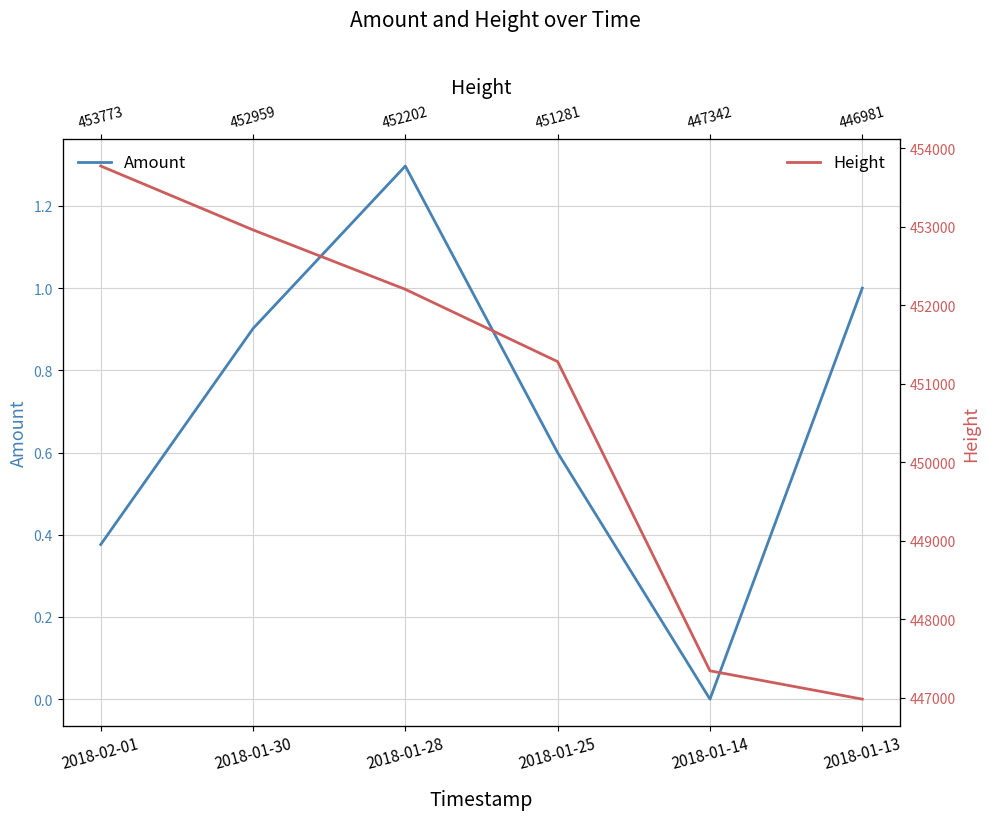

What is the sum of all Height values?

2704538.0